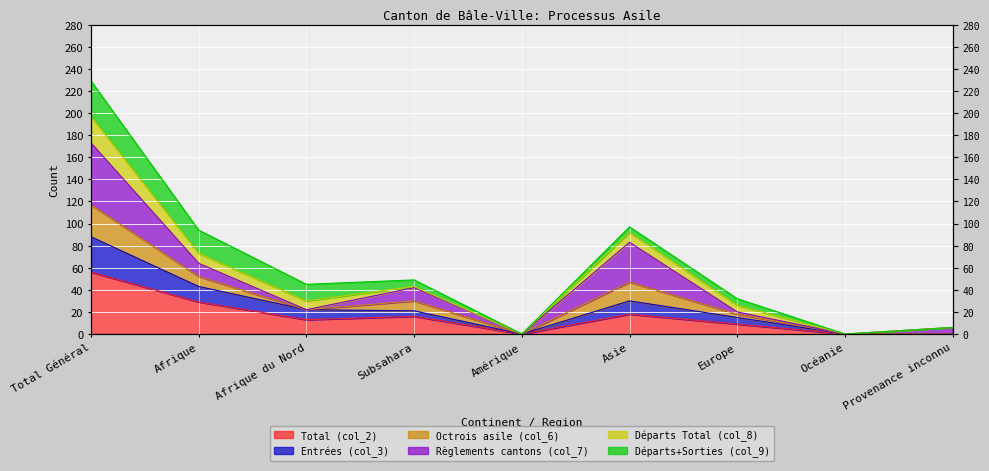

Where is the first local maximum for Entrées (col_3)?

Asie